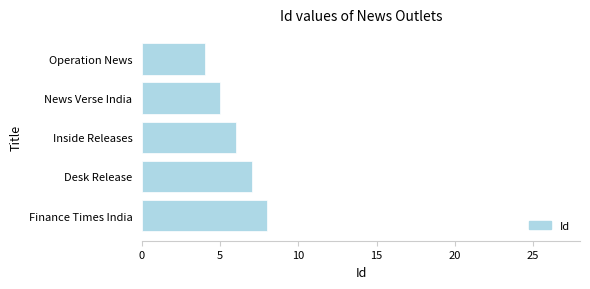

Which label corresponds to the largest value in the chart?

Finance Times India